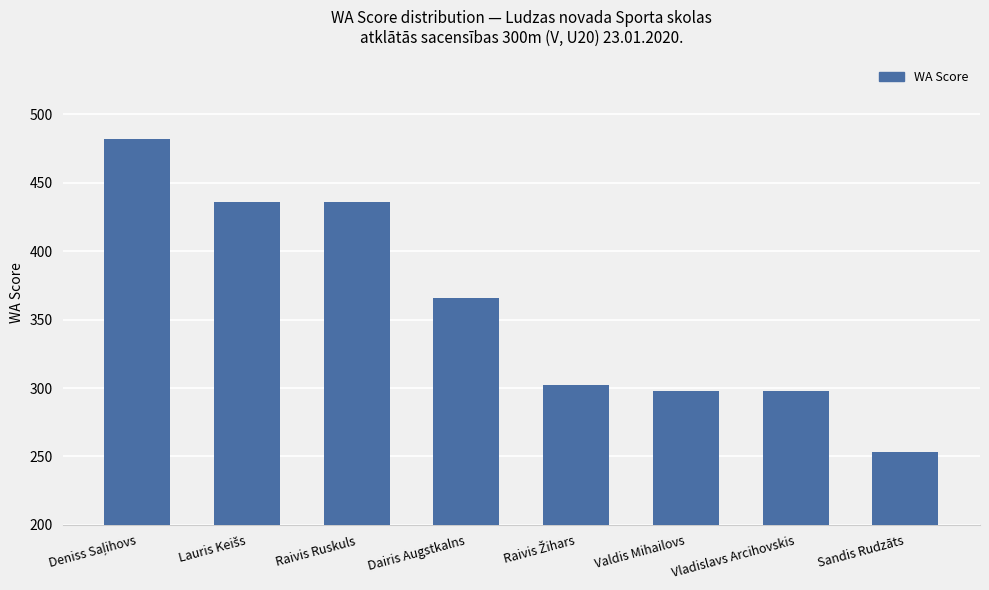

What is the difference between the second highest and minimum values?

183